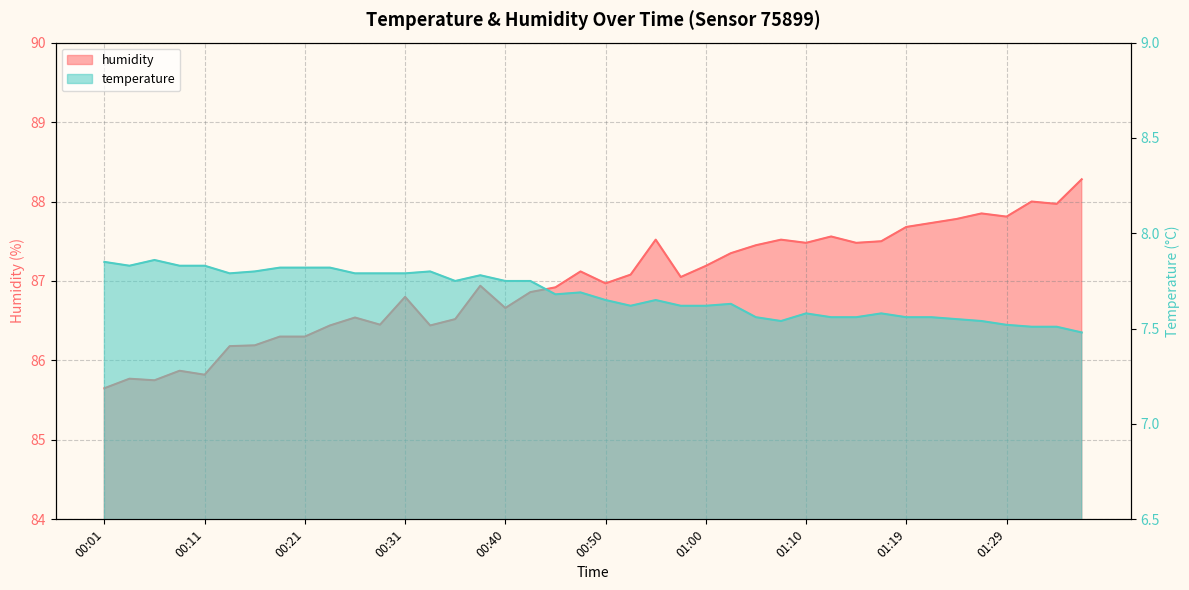

What is the minimum value for temperature?

7.5